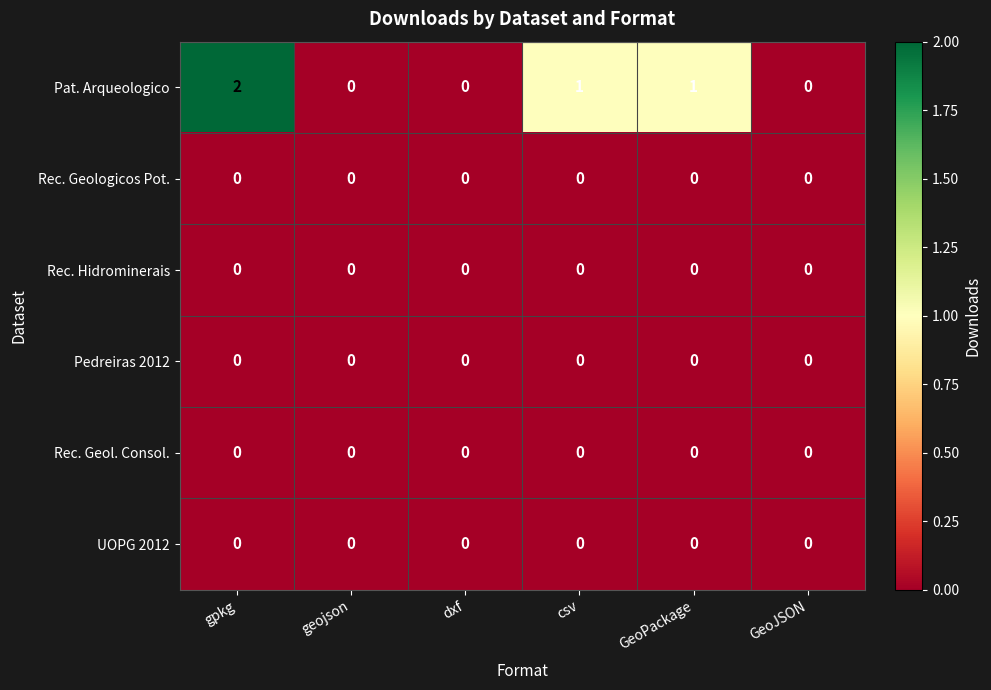

The value of Pedreiras 2012 at dxf is 0. True or false?

True